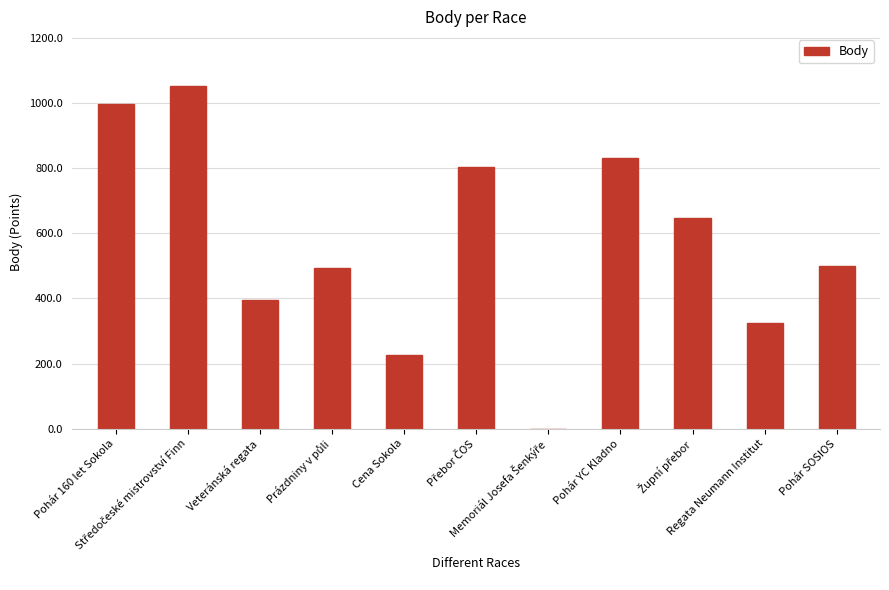

Are the bars horizontal?

No